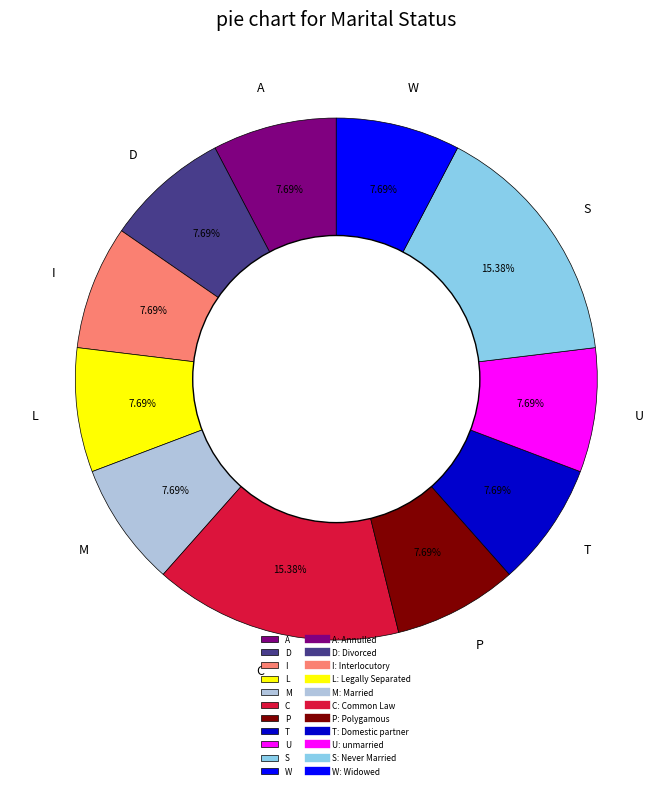

What portion of the pie excludes A?

92.3%